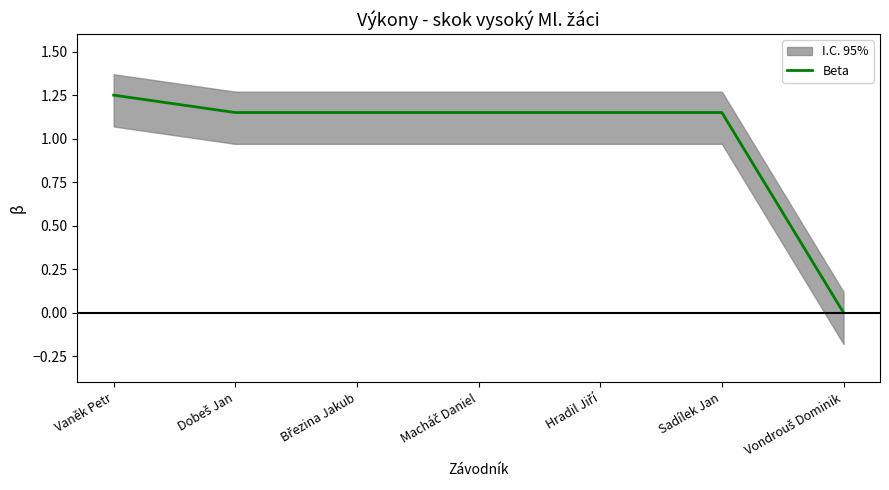

How many values are above zero?

6